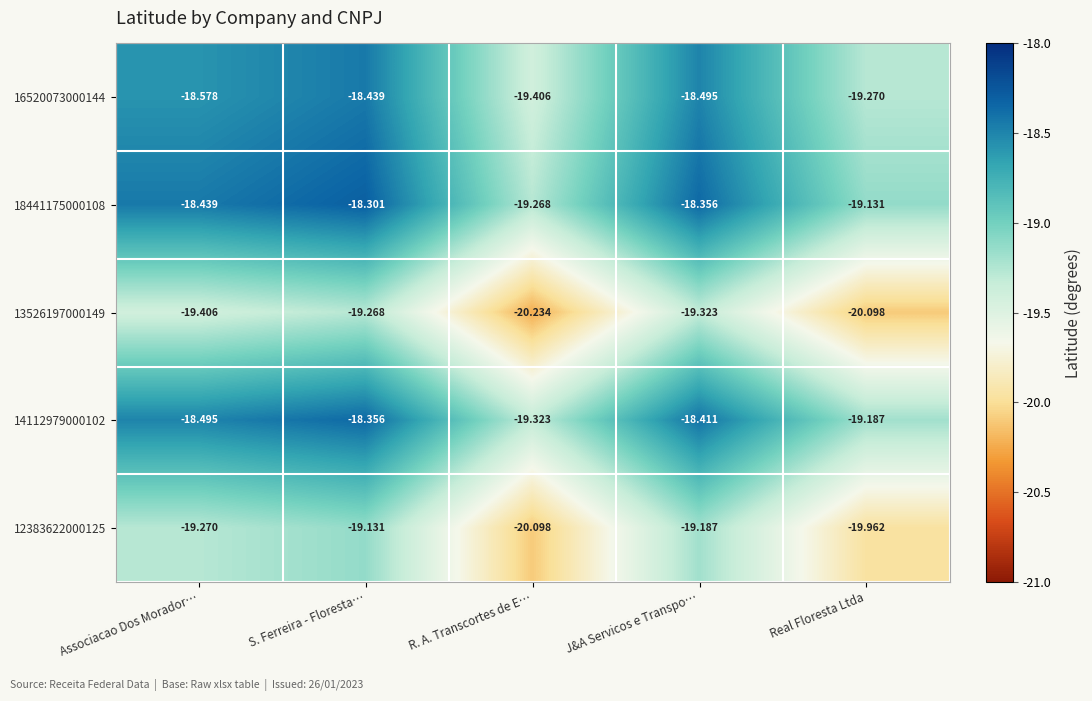

At which label is 16520073000144 closest to -18?

S. Ferreira - Floresta…